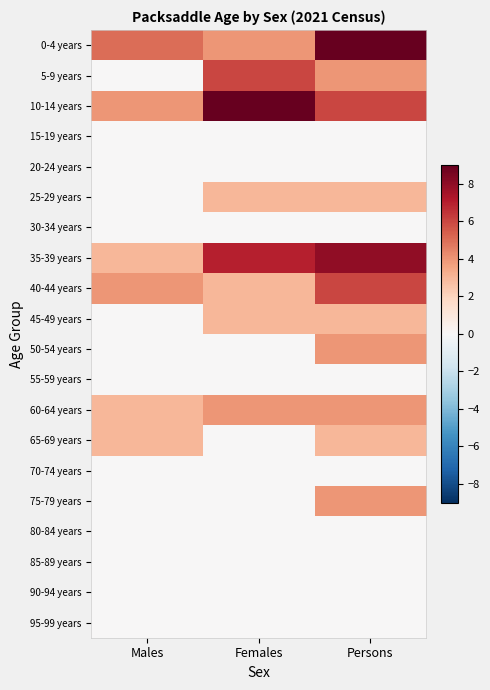

What is the spread (max minus min) of values at Females?

9